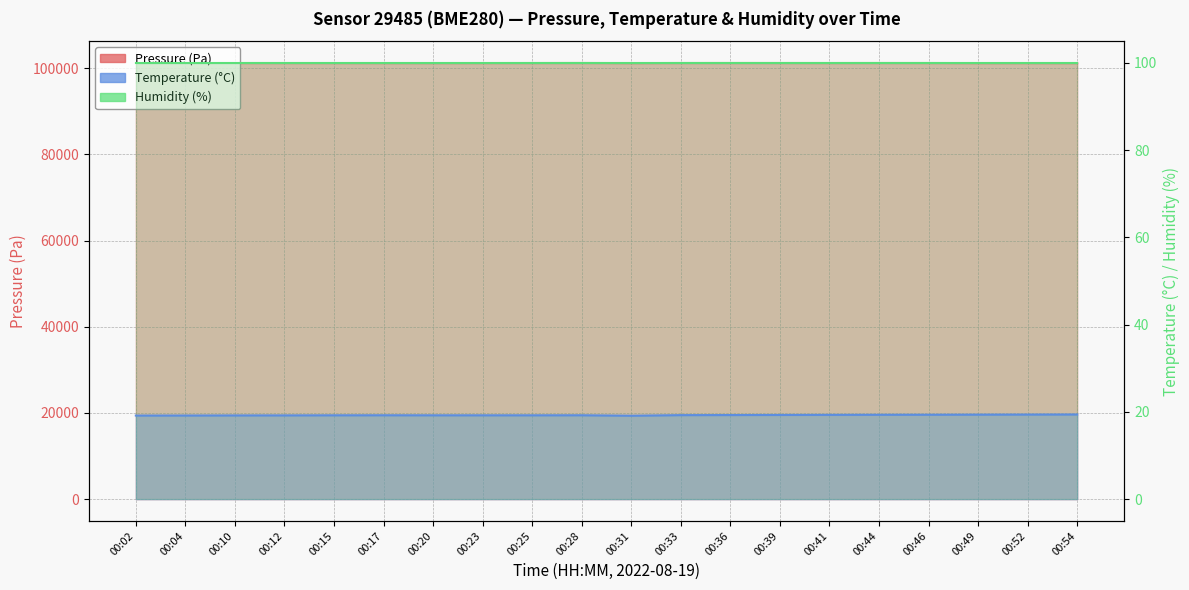

At which category is the sum across all series the highest?

00:28